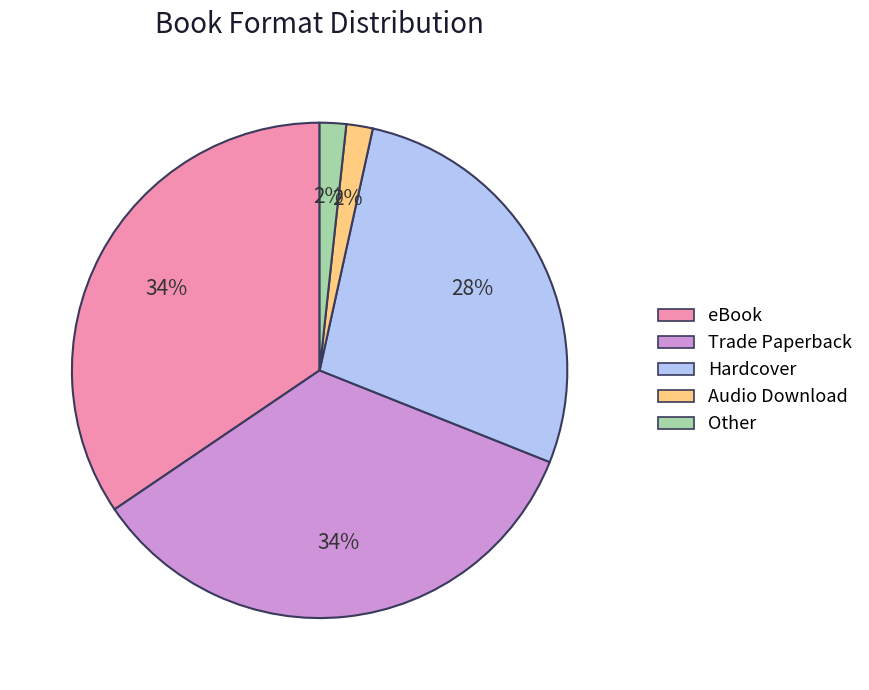

To the nearest percent, what is the combined percentage of eBook and Audio Download?

36%